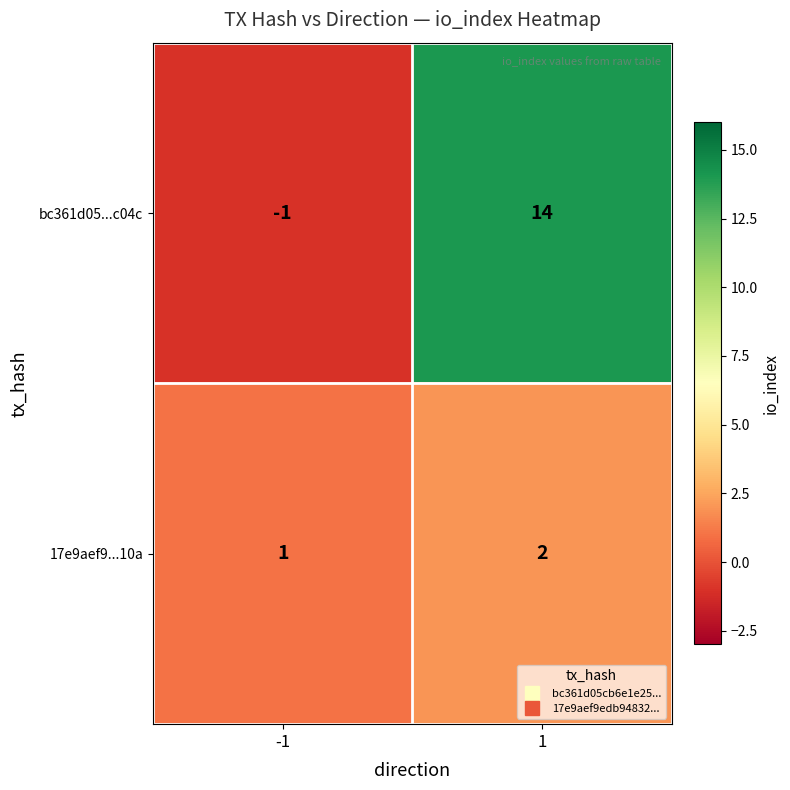

How many series are shown in this chart?

2